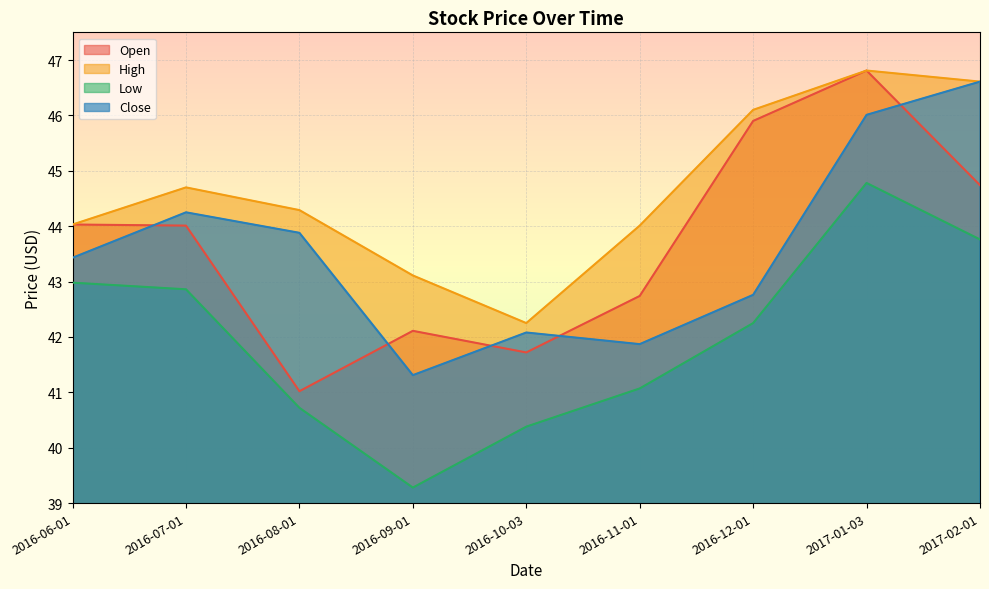

The Low series shows 15.5 at 2017-02-01. True or false?

False